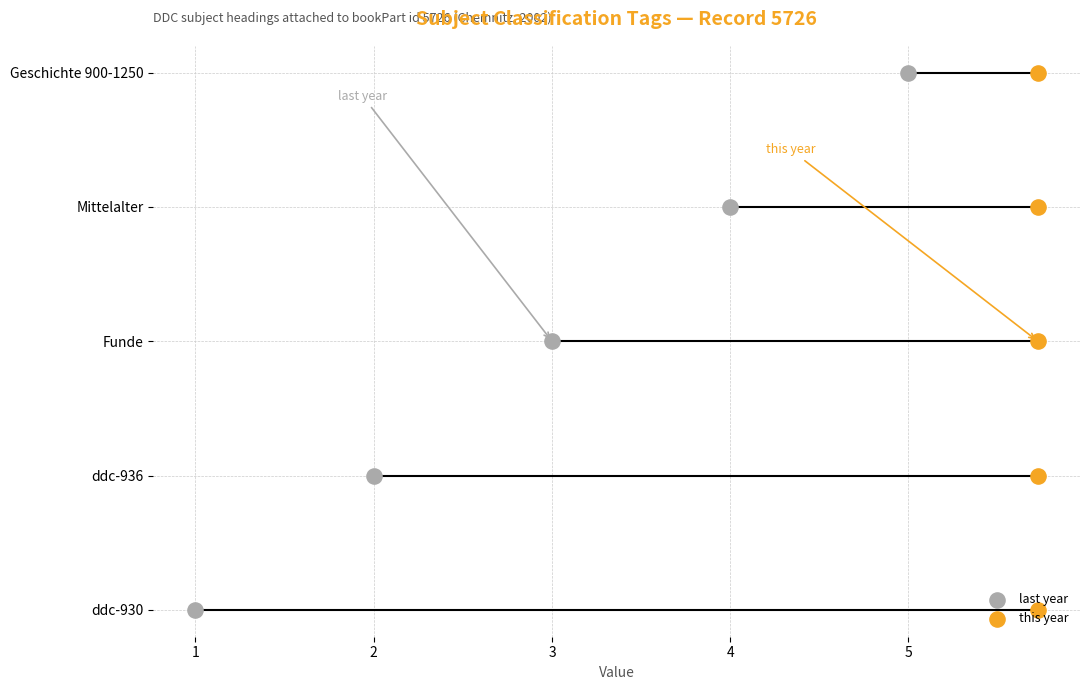

Which series contains the highest Y value?

last year